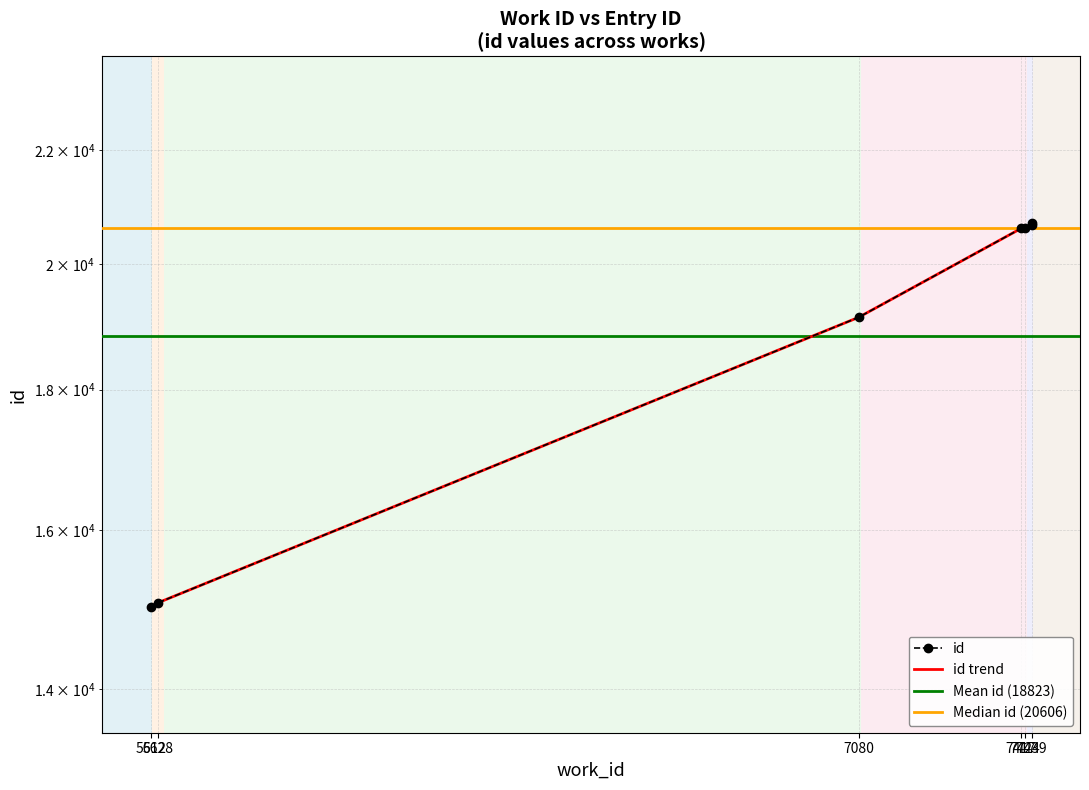

Which has a higher value, 7080 or 7439?

7439